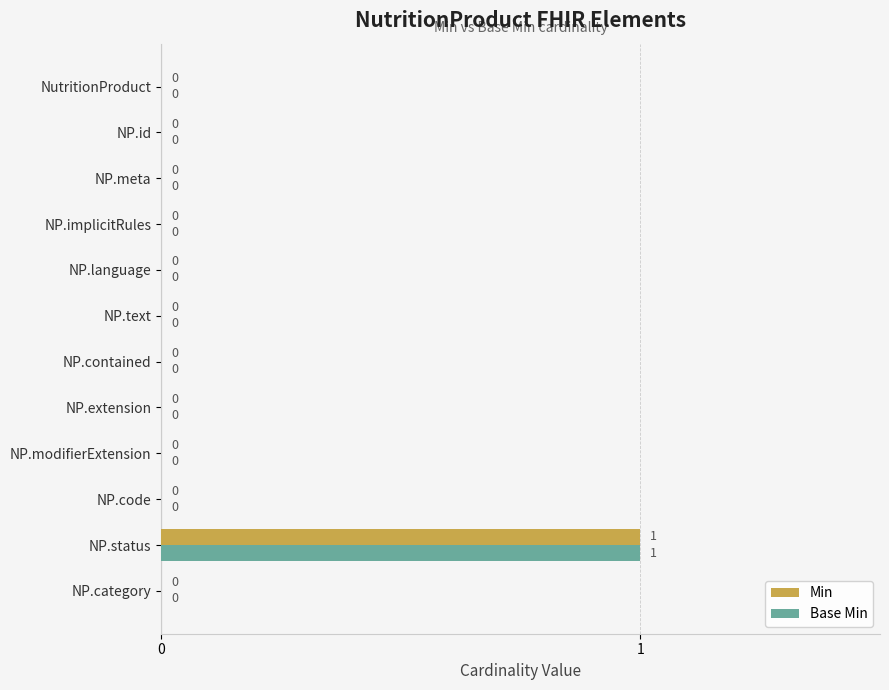

At which category is the sum across all series the highest?

NP.status